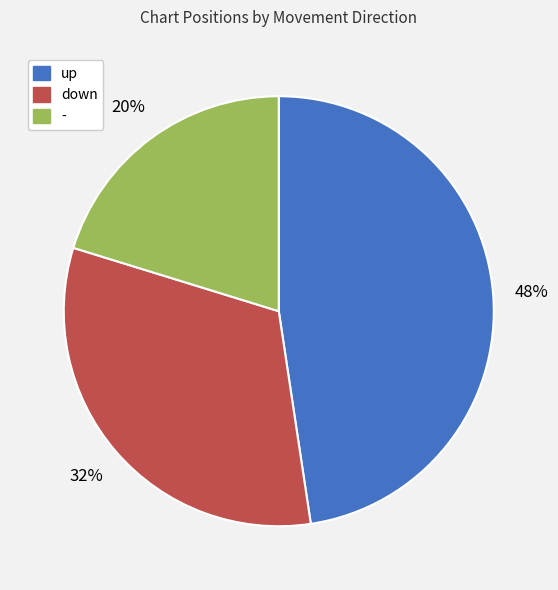

How many slices are in this pie chart?

3